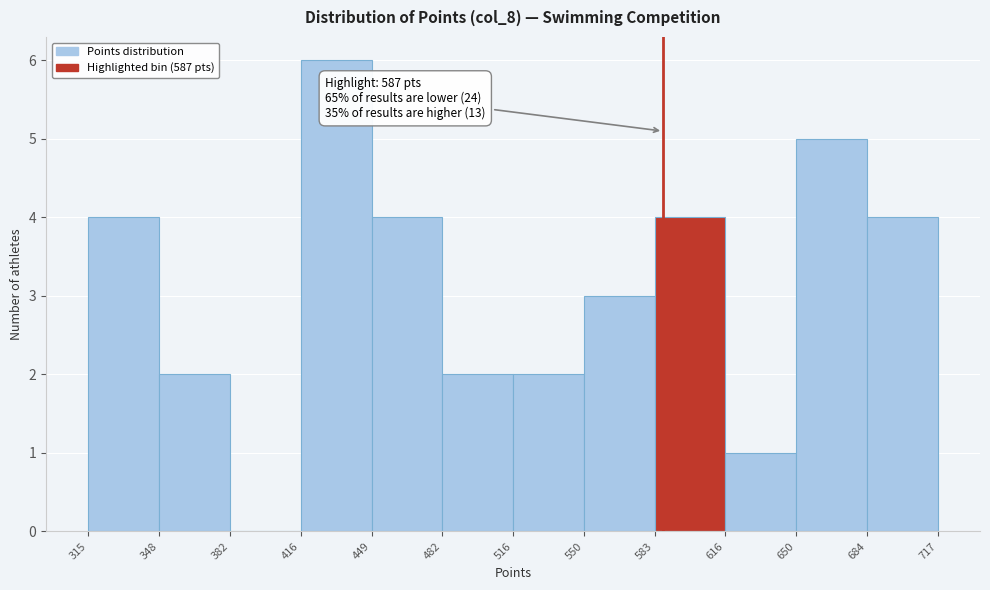

Which range on the x-axis has the tallest bar?

416 to 449